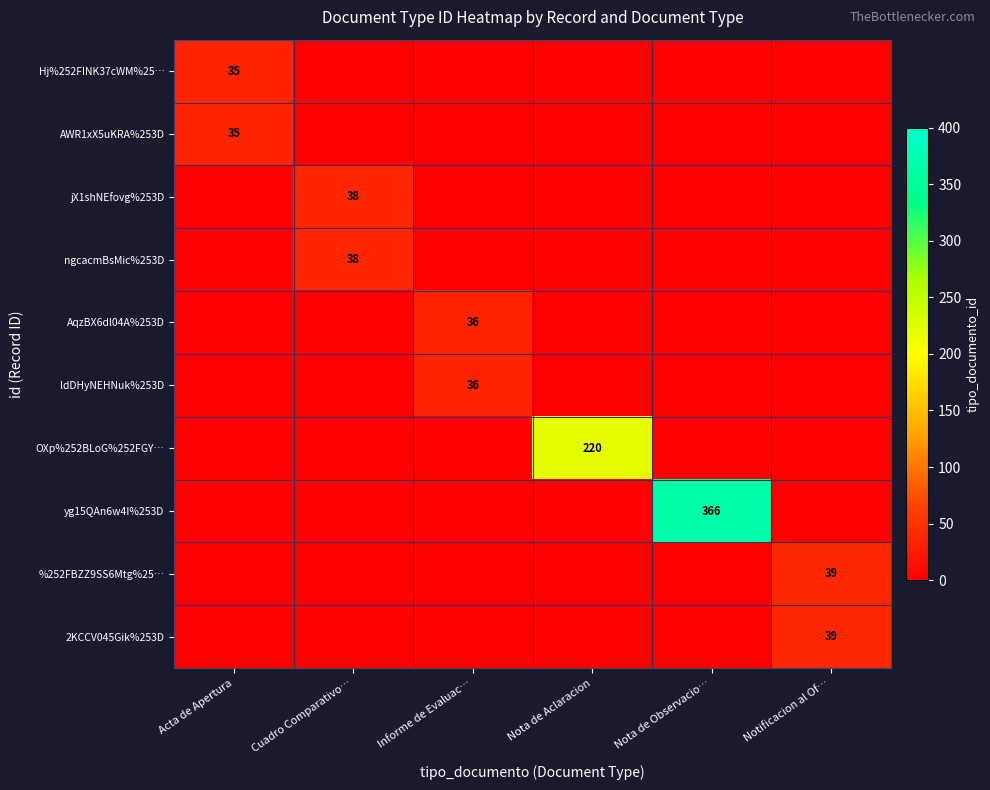

Is it true that %252FBZZ9SS6Mtg%25… equals 39 at Notificacion al Of…?

True